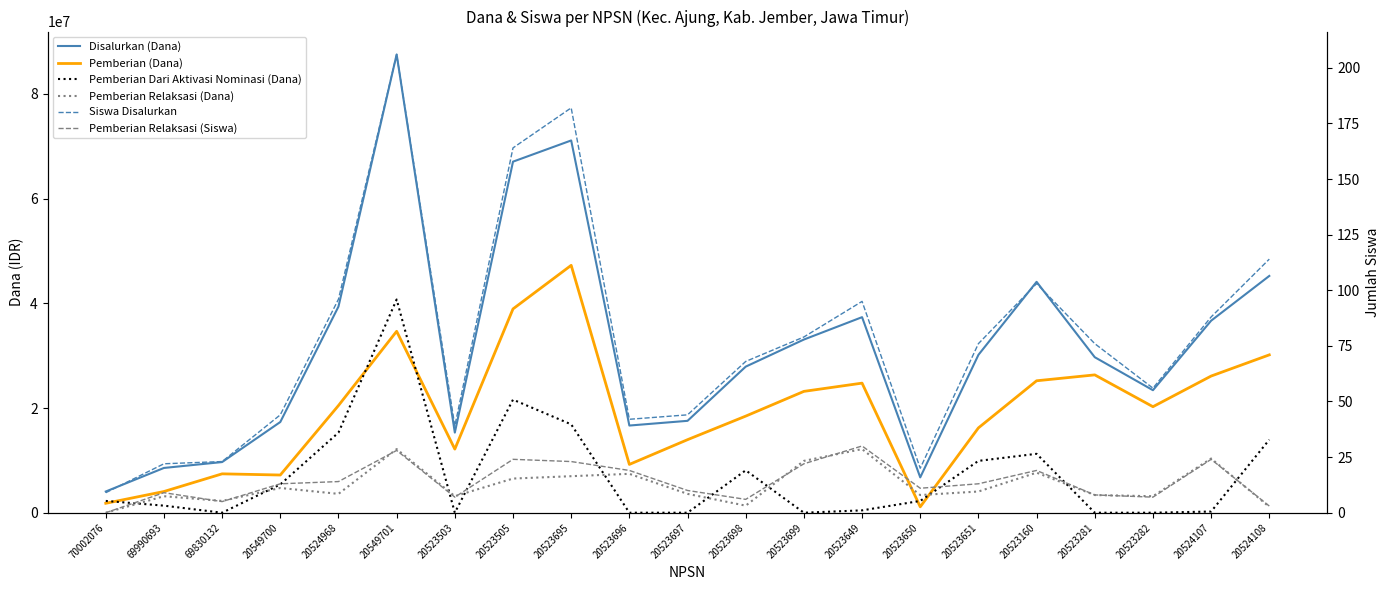

What is the greatest value displayed?

87525000